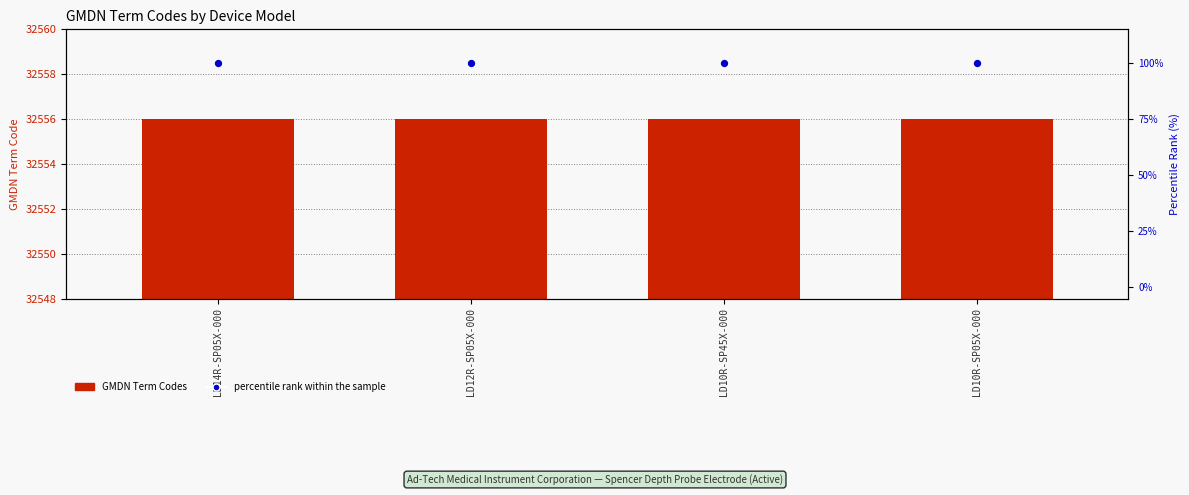

Is the value of percentile rank within the sample at LD12R-SP05X-000 greater than the value of GMDN Term Codes at LD12R-SP05X-000?

No